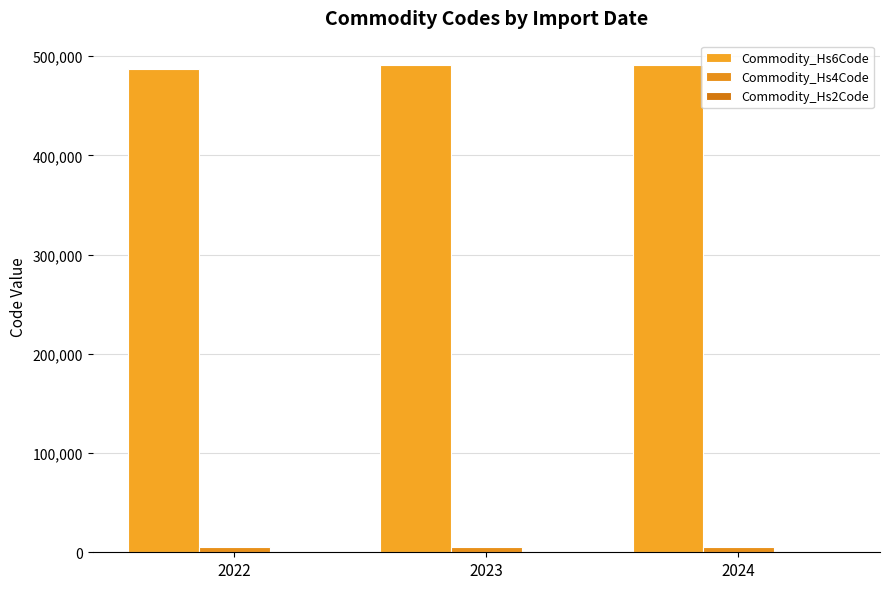

Count the number of data series in this chart.

3